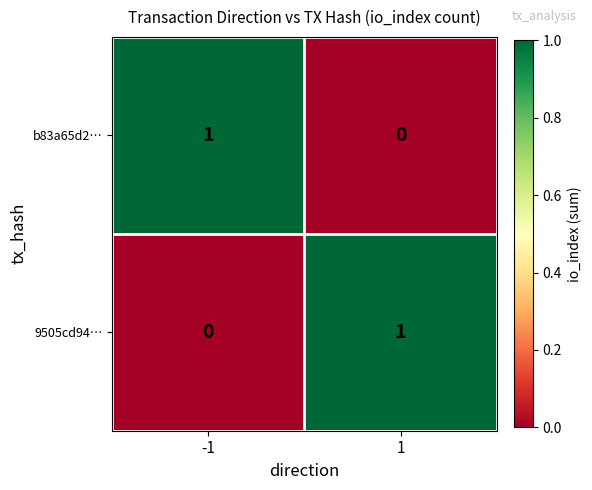

At 1, list the series in order from largest to smallest.

9505cd94…, b83a65d2…